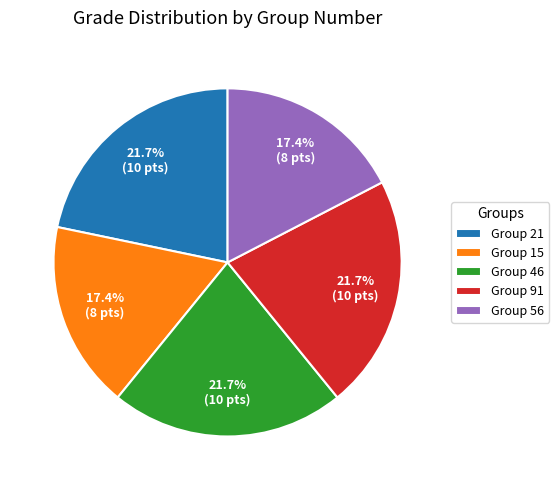

What is the ratio of the value at Group 56 to the value at Group 46?

0.8